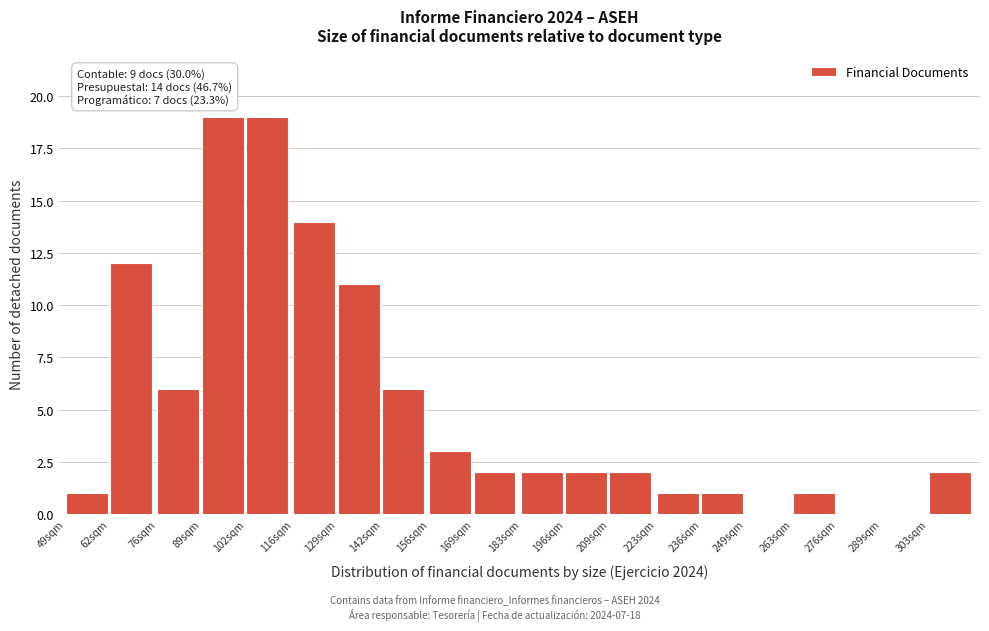

Reading left to right, extract all data points from this chart.

49sqm=1	62sqm=12	76sqm=6	89sqm=19	102sqm=19	116sqm=14	129sqm=11	142sqm=6	156sqm=3	169sqm=2	183sqm=2	196sqm=2	209sqm=2	223sqm=1	236sqm=1	249sqm=0	263sqm=1	276sqm=0	289sqm=0	303sqm=2